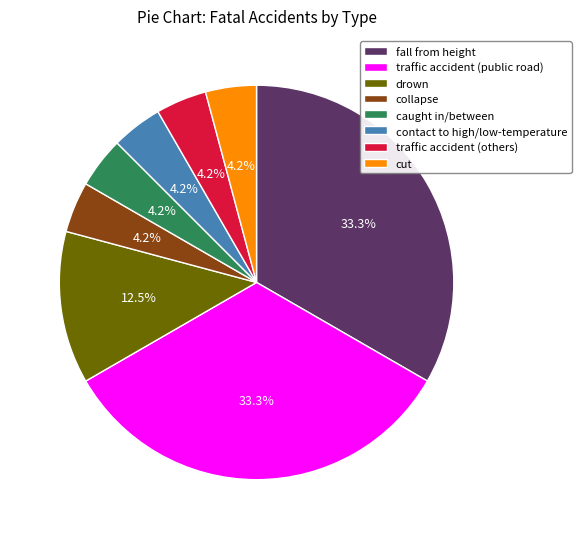

What percentage is the collapse slice, to the nearest percent?

4%